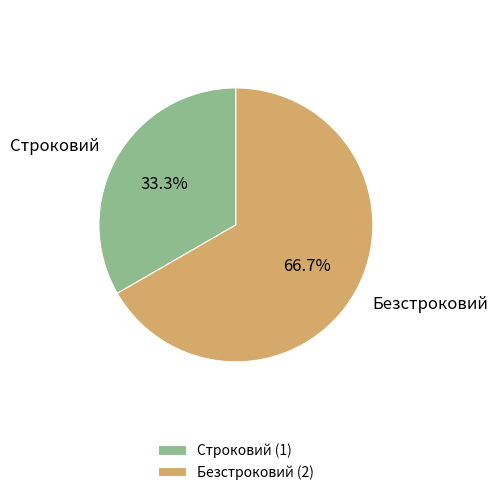

Approximately how many times larger is the value at Строковий compared to Безстроковий?

0.5